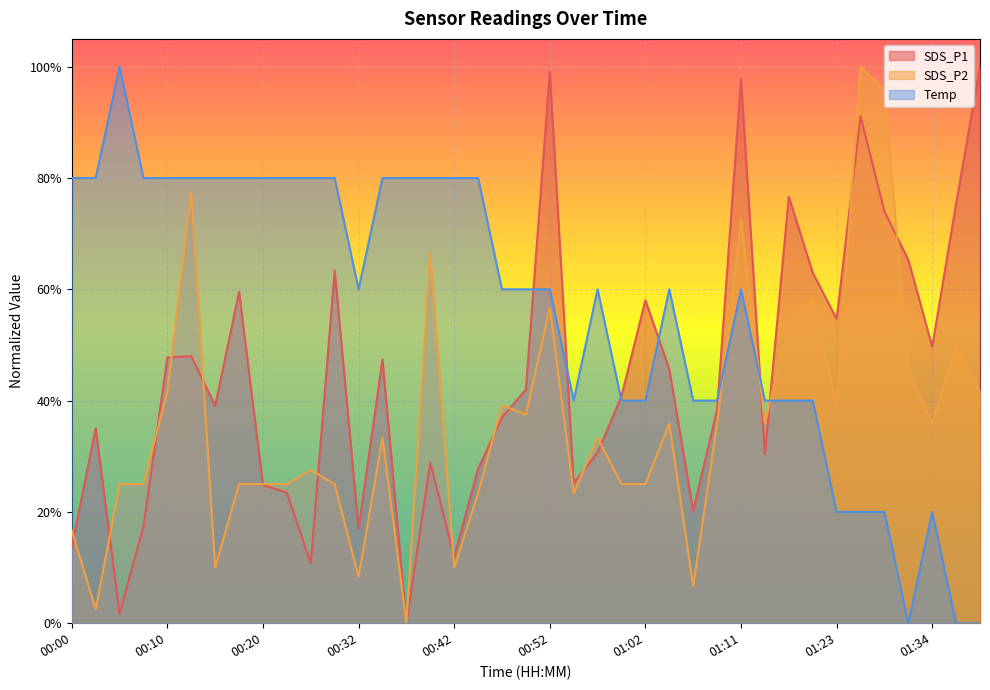

Rank the series by their average value, from highest to lowest.

Temp, SDS_P1, SDS_P2